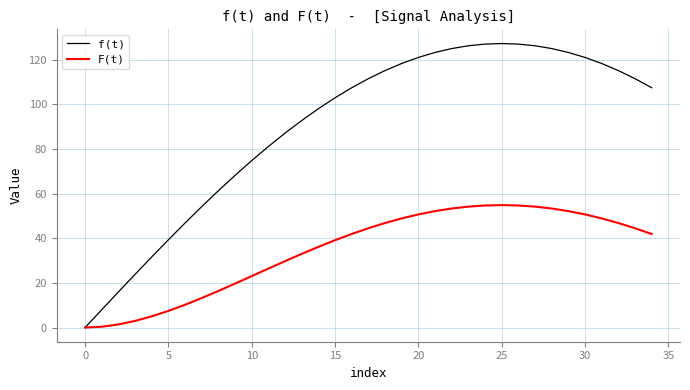

Which series has the widest spread of values?

f(t)